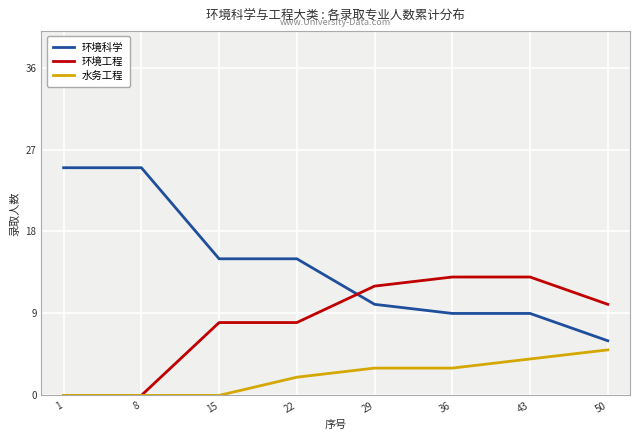

Reading right to left, what are all the values shown in this chart?

环境科学: 6	9	9	10	15	15	25	25
环境工程: 10	13	13	12	8	8	0	0
水务工程: 5	4	3	3	2	0	0	0